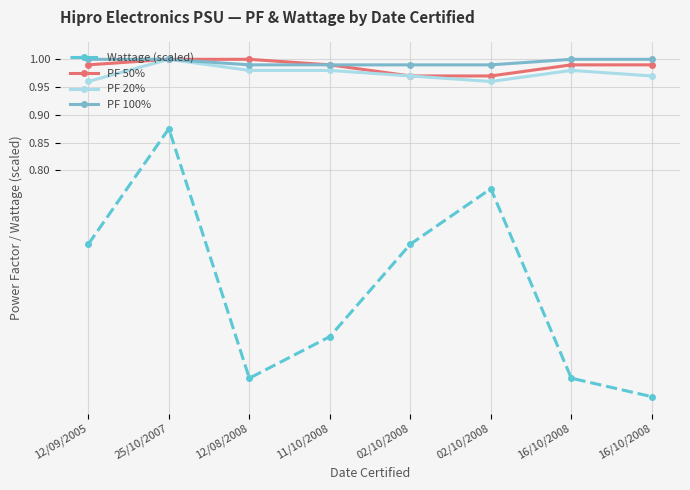

What is the label of the 6th point from the left?

02/10/2008